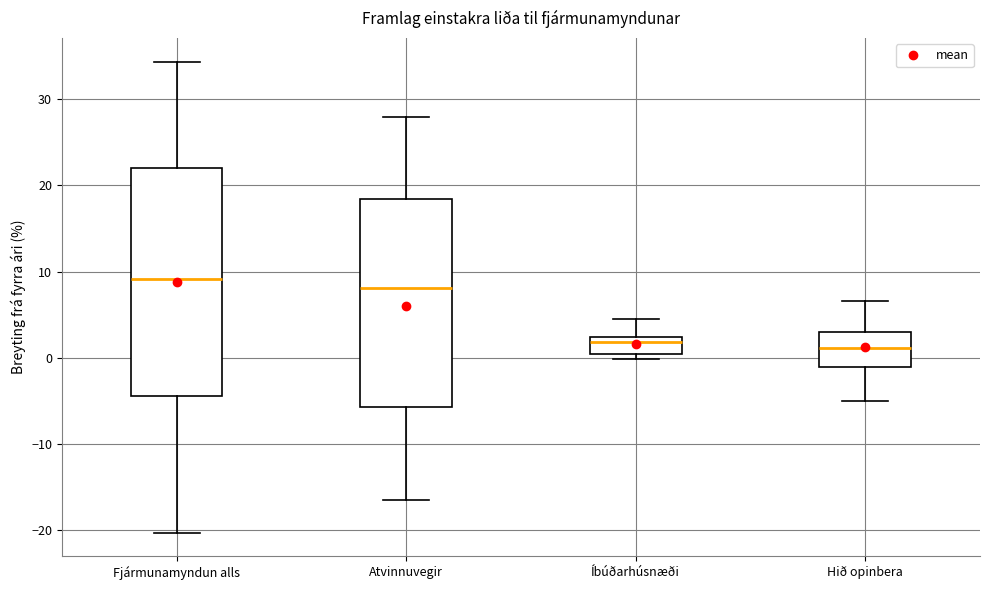

Reading left to right, transcribe this box plot: for each box, give where its median line is, the range the box spans, and where its two whiskers end, as read against the y-axis. The values are not printed on the chart, so give them approximately, as read against the axis.

Fjármunamyndun alls: median 9, box -4 to 22, whiskers -20 to 34
Atvinnuvegir: median 8, box -6 to 18, whiskers -17 to 28
Íbúðarhúsnæði: median 2 (just below the box's upper edge), box 0 to 2, whiskers 0 (just below the box's lower edge) to 4
Hið opinbera: median 1, box -1 to 3, whiskers -5 to 7